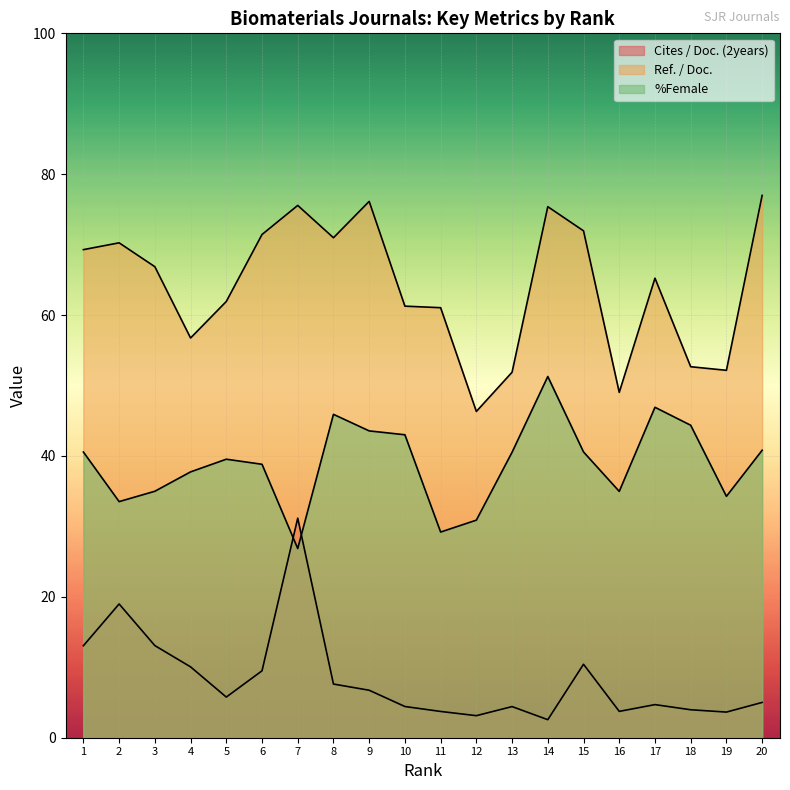

True or false: %Female and Ref. / Doc. cross at least once.

False